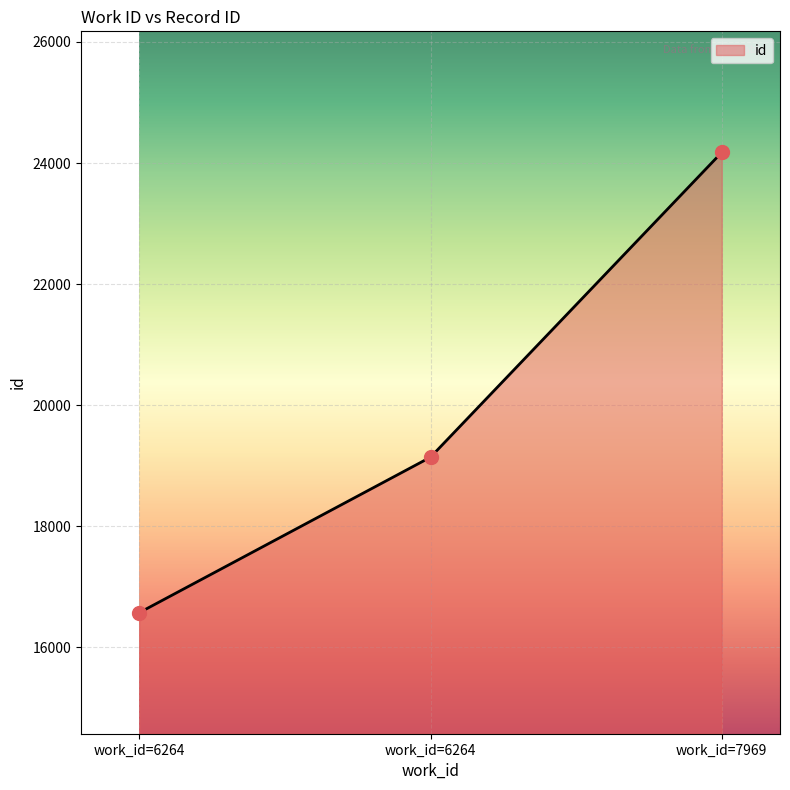

Is this an area chart (filled region under the line)?

Yes